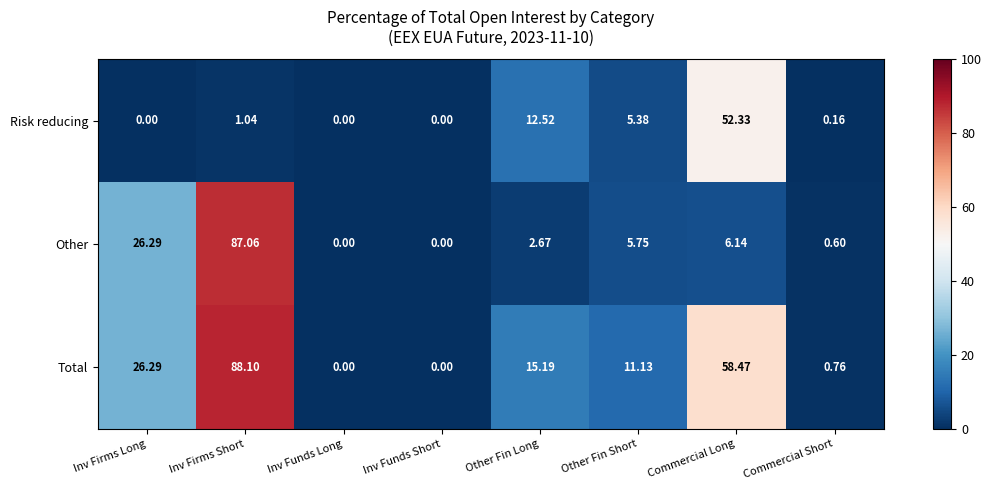

Which series has the largest total across all categories?

Total